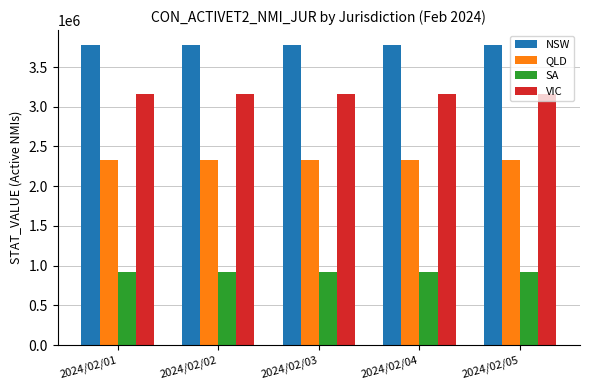

What is the minimum value shown in the chart?

916261